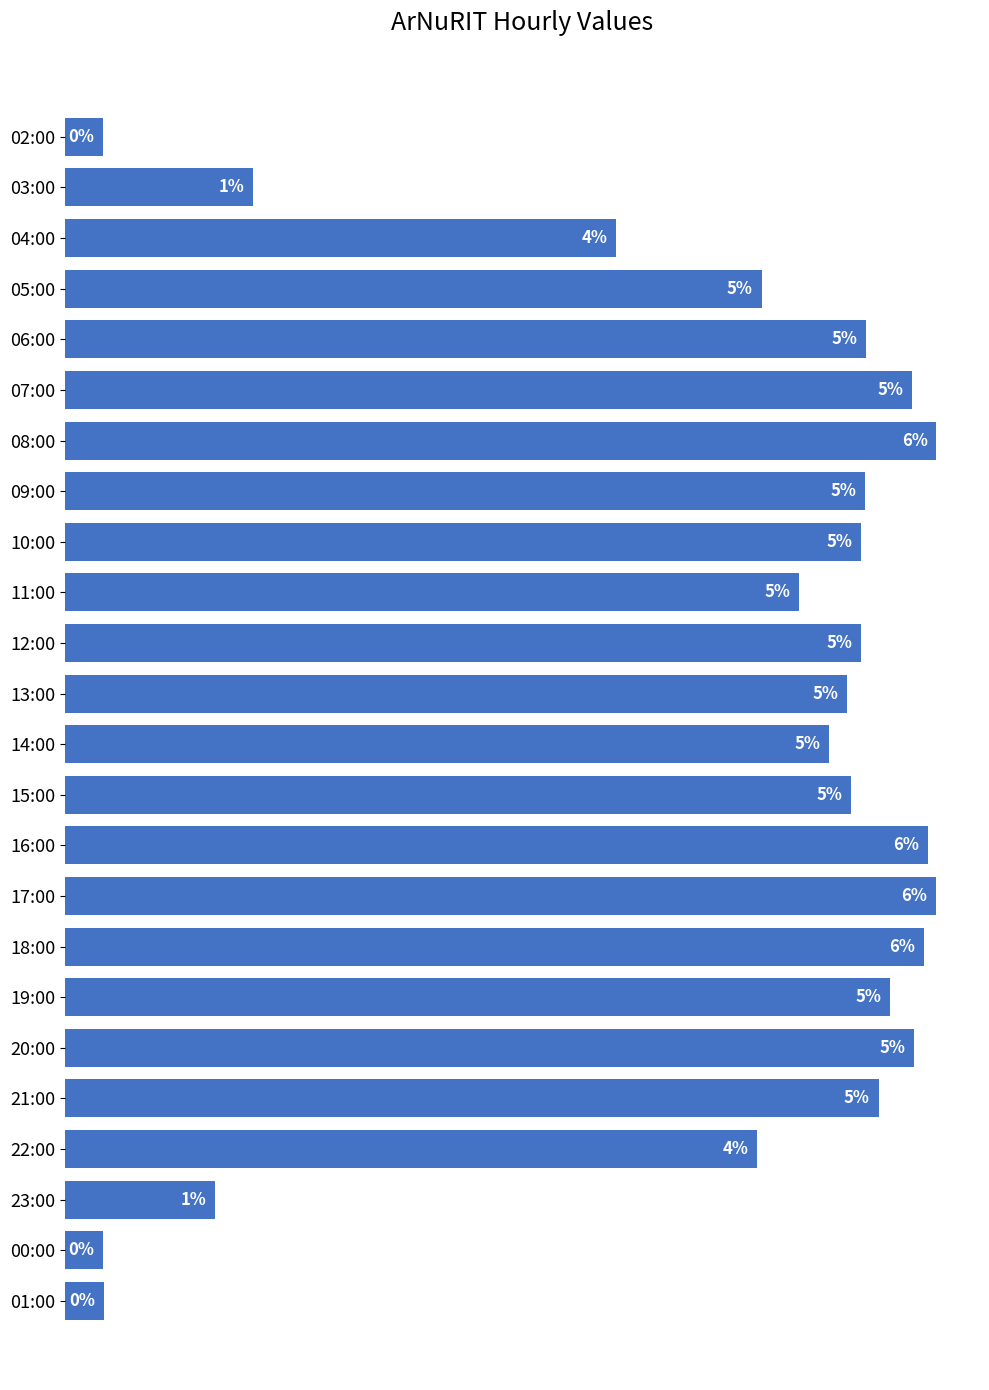

Are the bars grouped side by side (vs. stacked)?

No